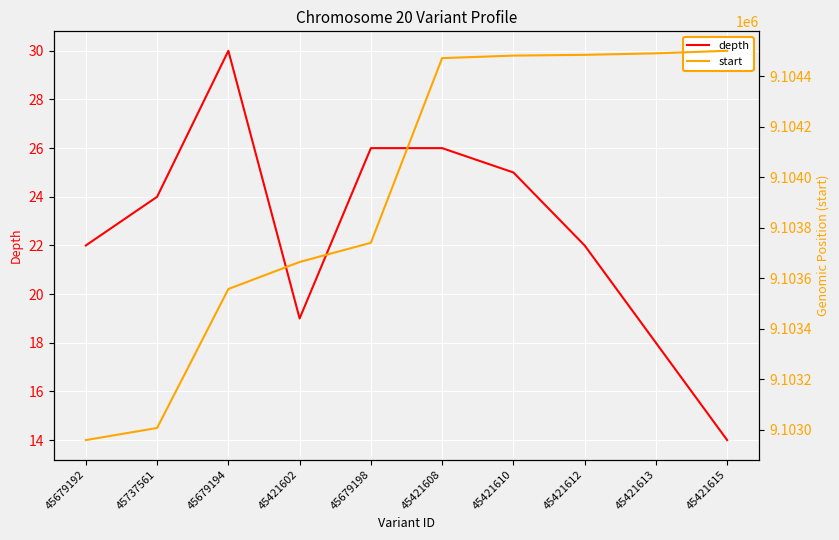

Read the depth value at 45737561, to the nearest 10.

20